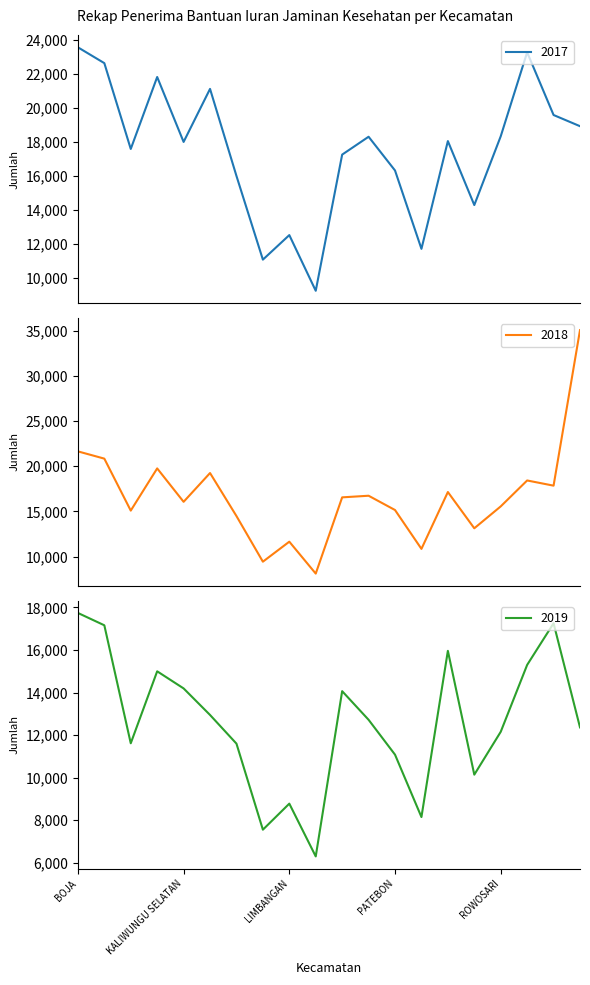

What is the label of the 19th point from the right?

BRANGSONG